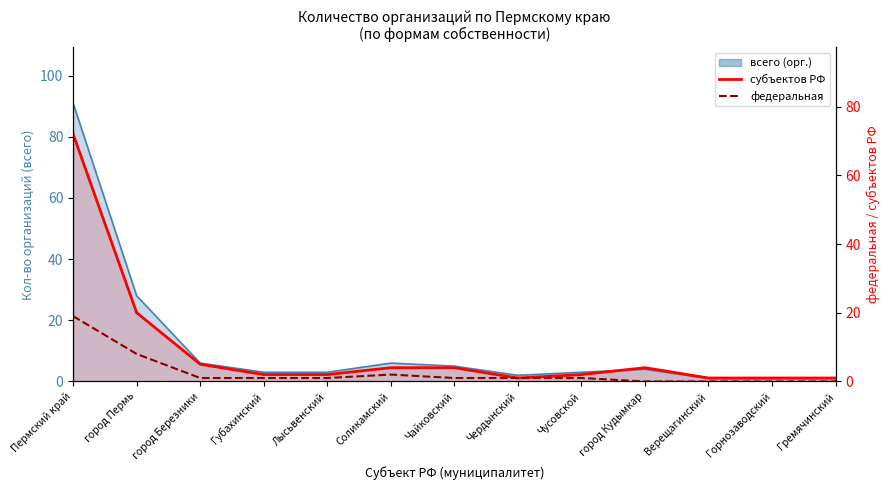

True or false: федеральная and субъектов РФ cross at least once.

False